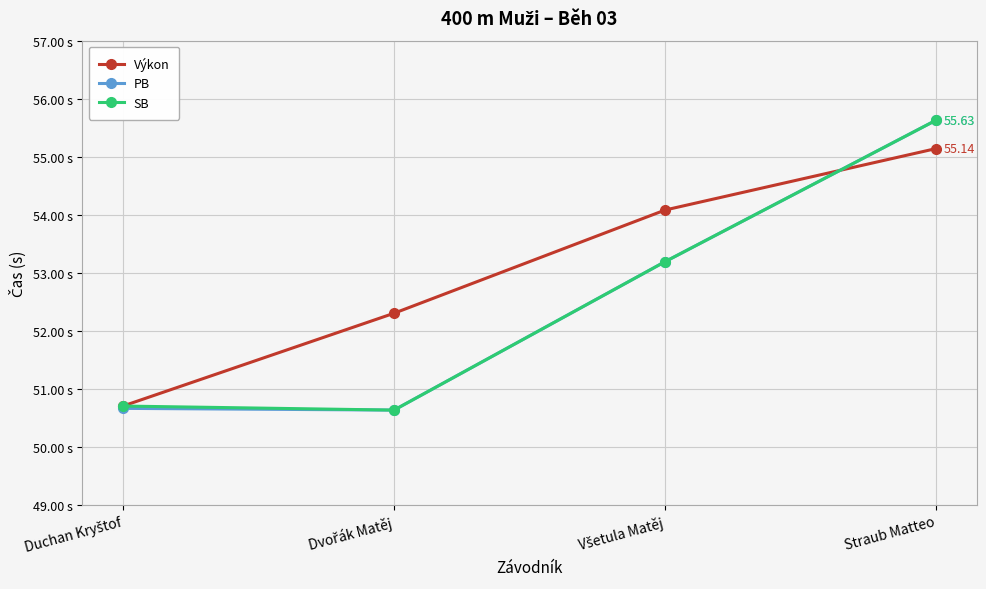

At how many categories does at least one series exceed 51?

3